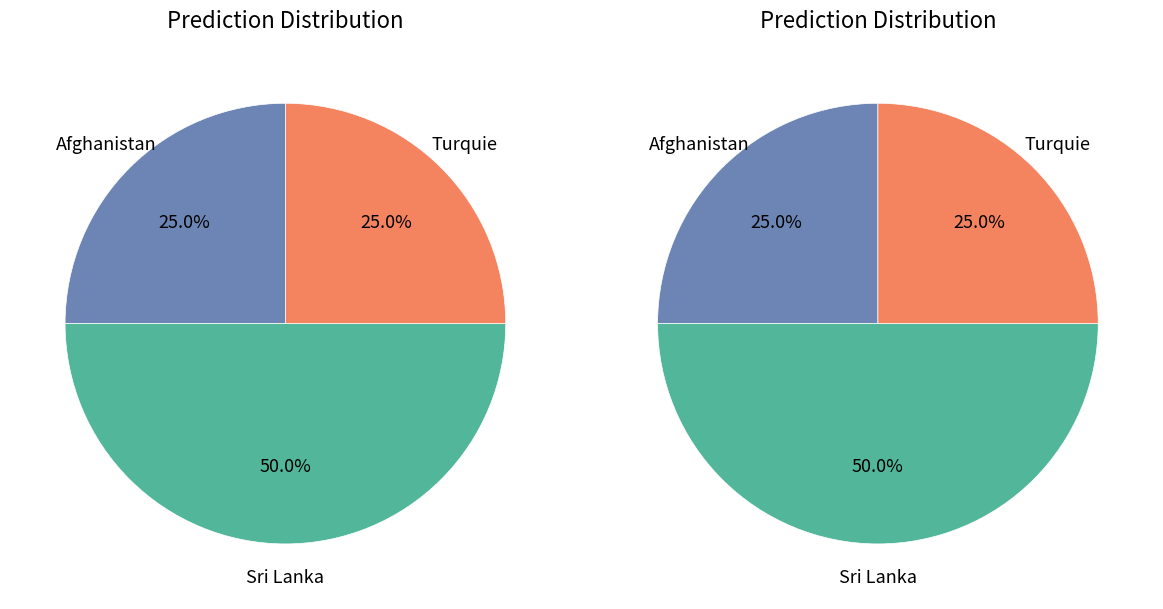

True or false: Afrique accounts for 0% of the total.

True